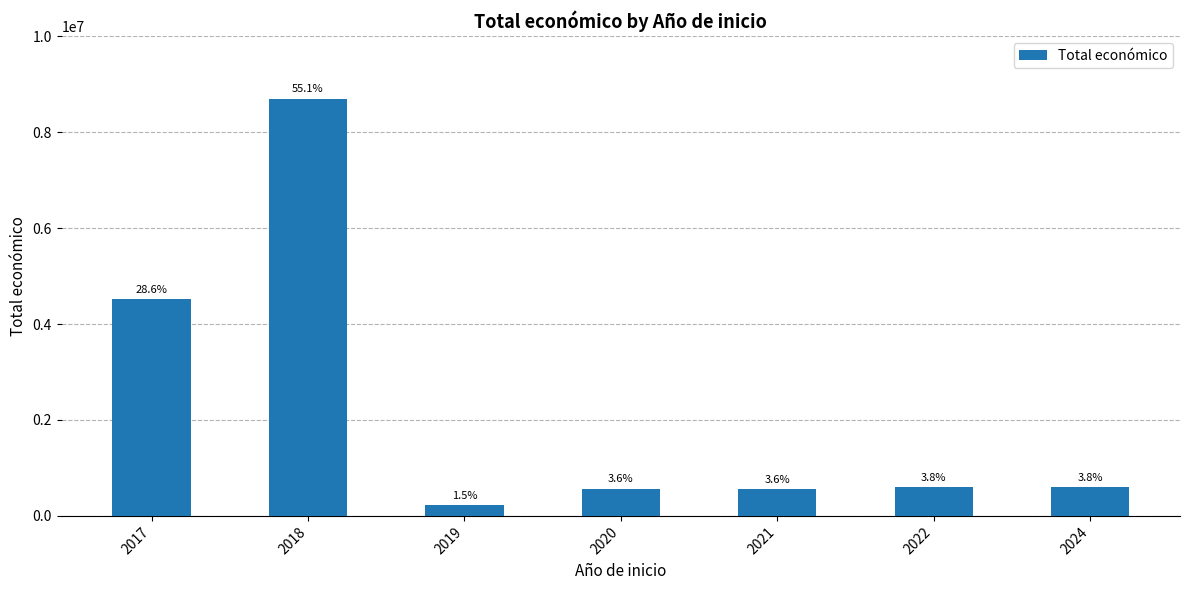

How many bars are there in total?

7